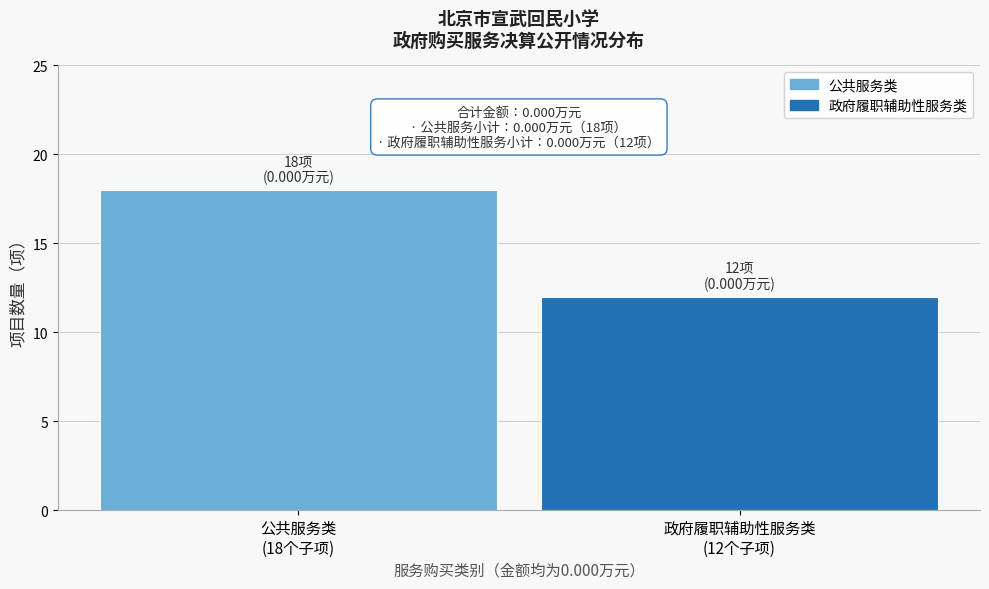

Reading right to left, list all the values displayed in this chart.

12	18